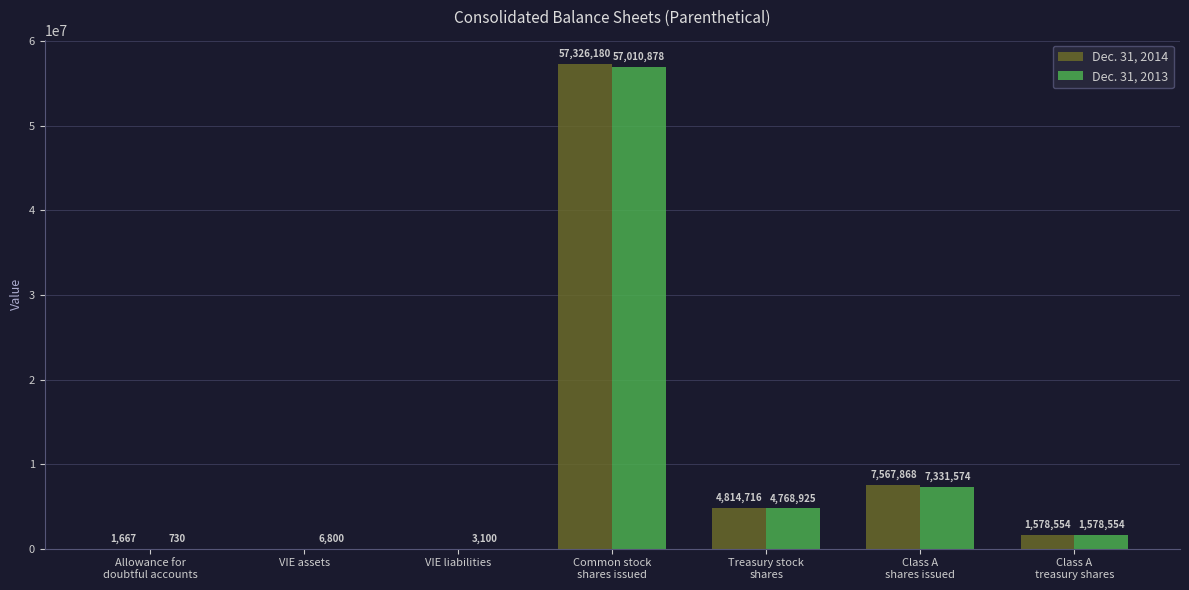

Reading right to left, transcribe all the data shown in this chart.

Dec. 31, 2014: 1578554	7567868	4814716	57326180	0	0	1667
Dec. 31, 2013: 1578554	7331574	4768925	57010878	3100	6800	730